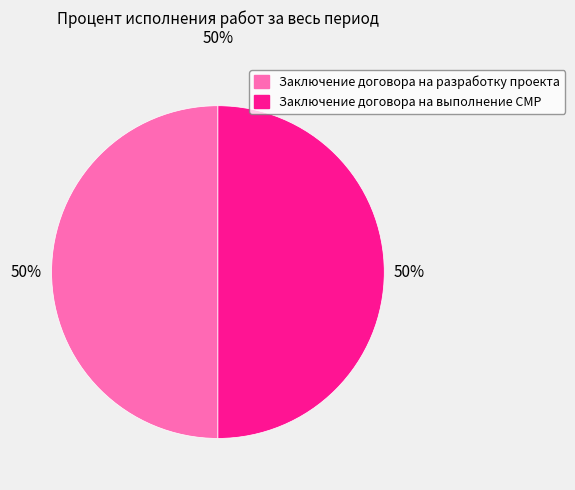

To the nearest percent, what is the average slice percentage?

50%